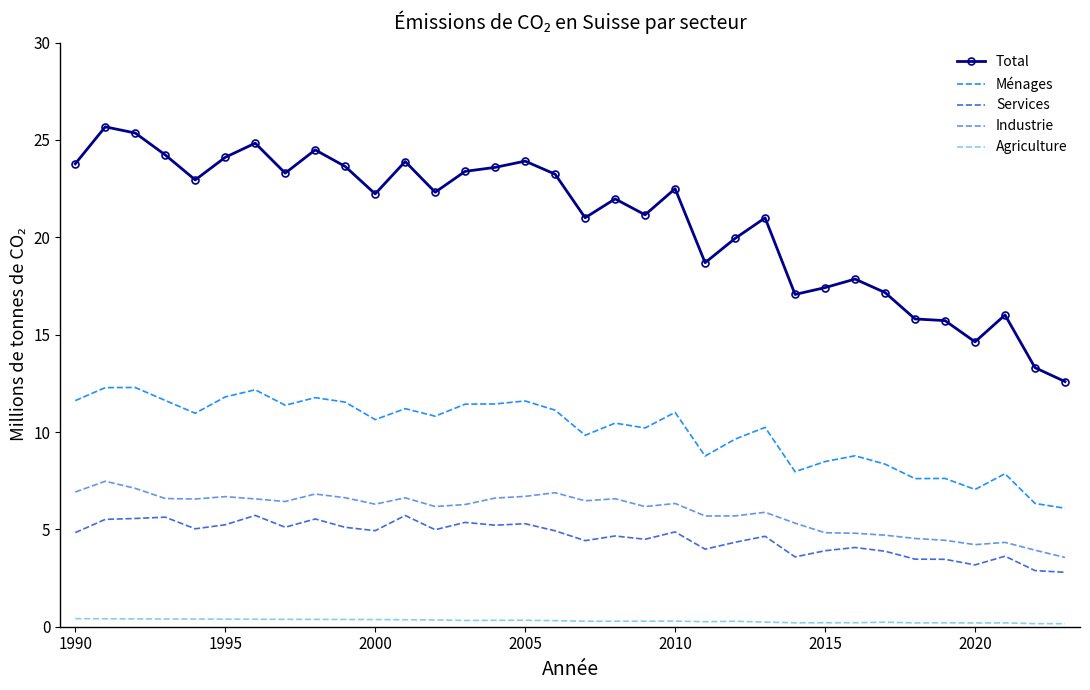

Which series has the largest total across all categories?

Total